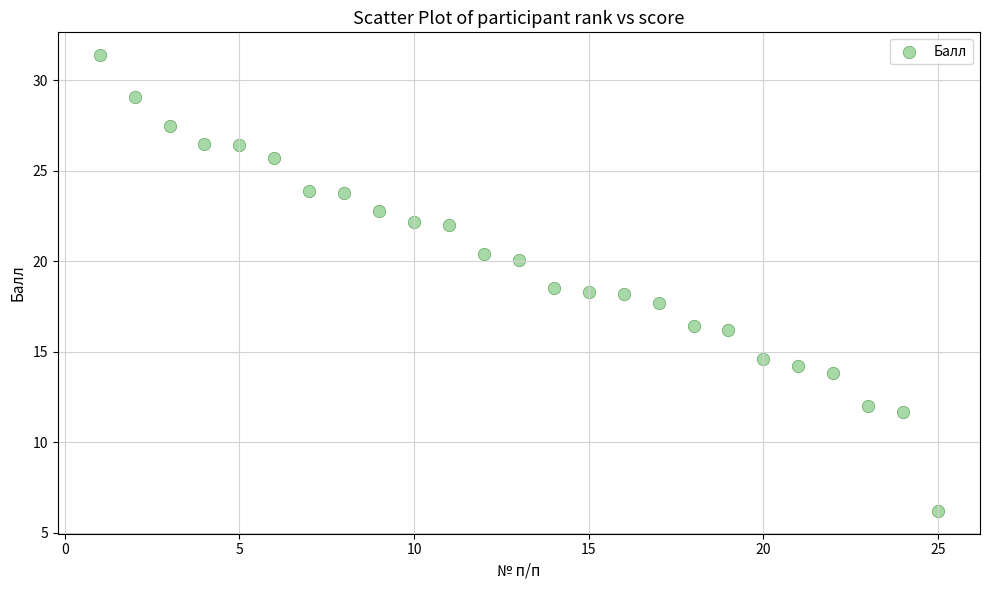

What is the range of Y values (max minus min)?

25.2